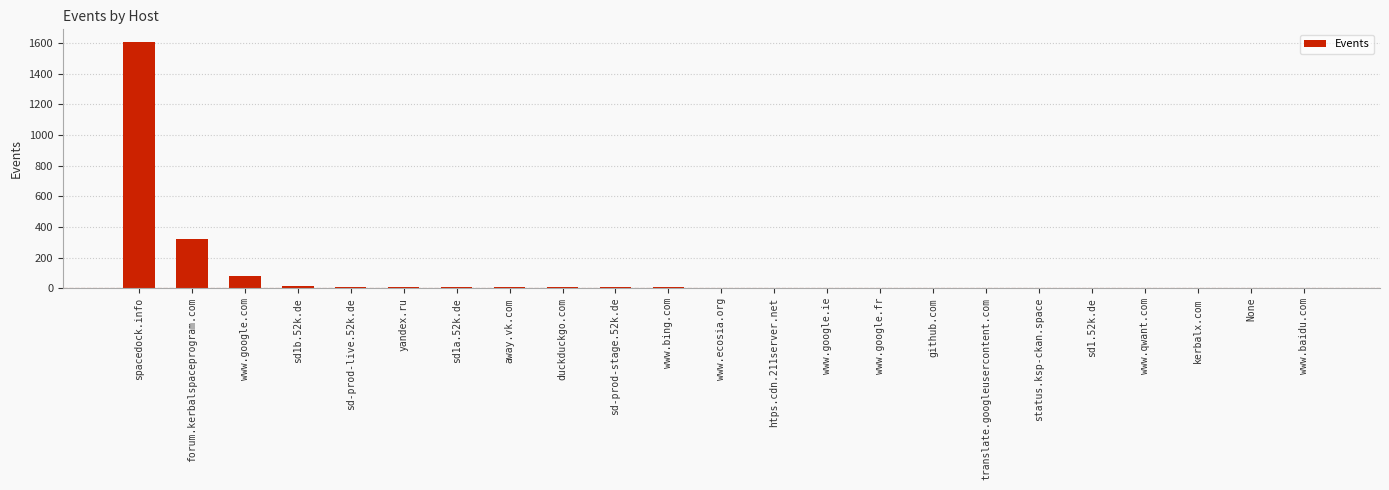

What is the difference between the values at www.google.fr and sd1b.52k.de?

14